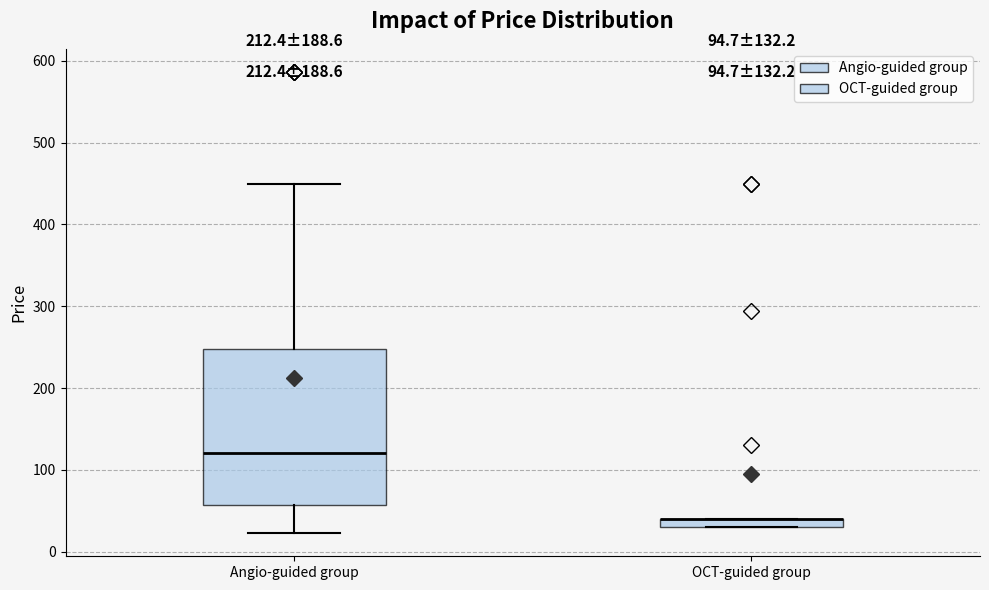

Which box is the tallest, from its lower edge to its upper edge?

Angio-guided group